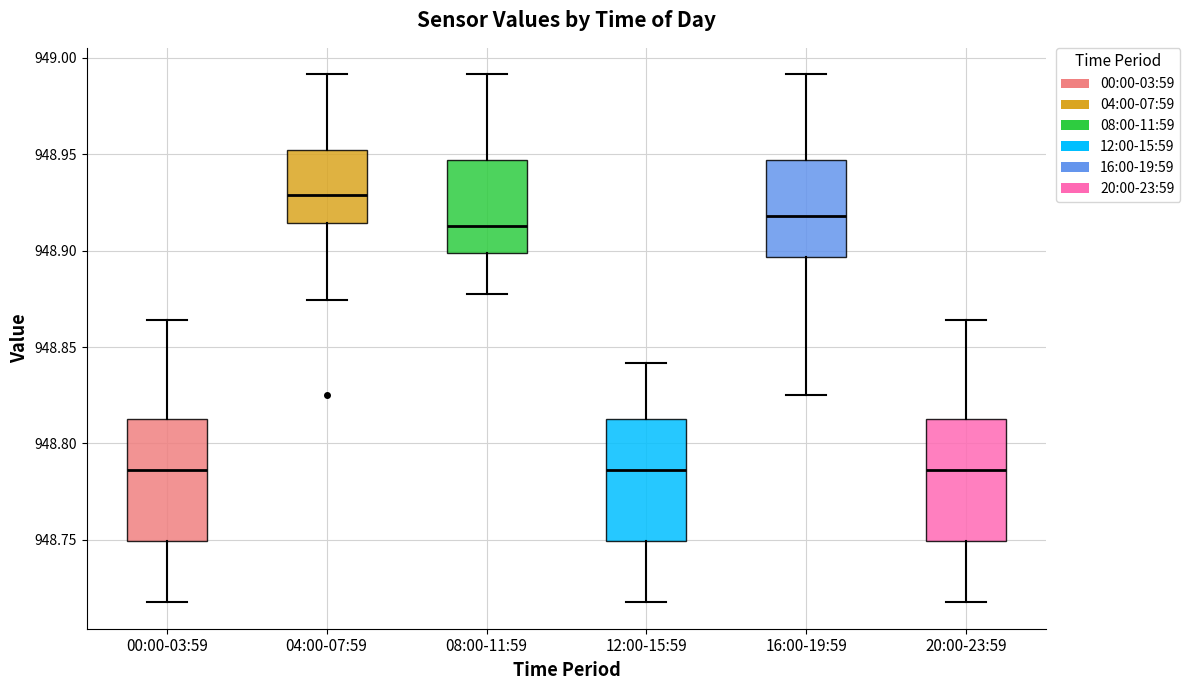

Reading left to right, transcribe this box plot: for each box, give where its median line is, the range the box spans, and where its two whiskers end, as read against the y-axis. The values are not printed on the chart, so give them approximately, as read against the axis.

00:00-03:59: median 948.785, box 948.750 to 948.815, whiskers 948.720 to 948.865
04:00-07:59: median 948.930, box 948.915 to 948.950, whiskers 948.875 to 948.990
08:00-11:59: median 948.915, box 948.900 to 948.945, whiskers 948.880 to 948.990
12:00-15:59: median 948.785, box 948.750 to 948.815, whiskers 948.720 to 948.840
16:00-19:59: median 948.920, box 948.895 to 948.945, whiskers 948.825 to 948.990
20:00-23:59: median 948.785, box 948.750 to 948.815, whiskers 948.720 to 948.865